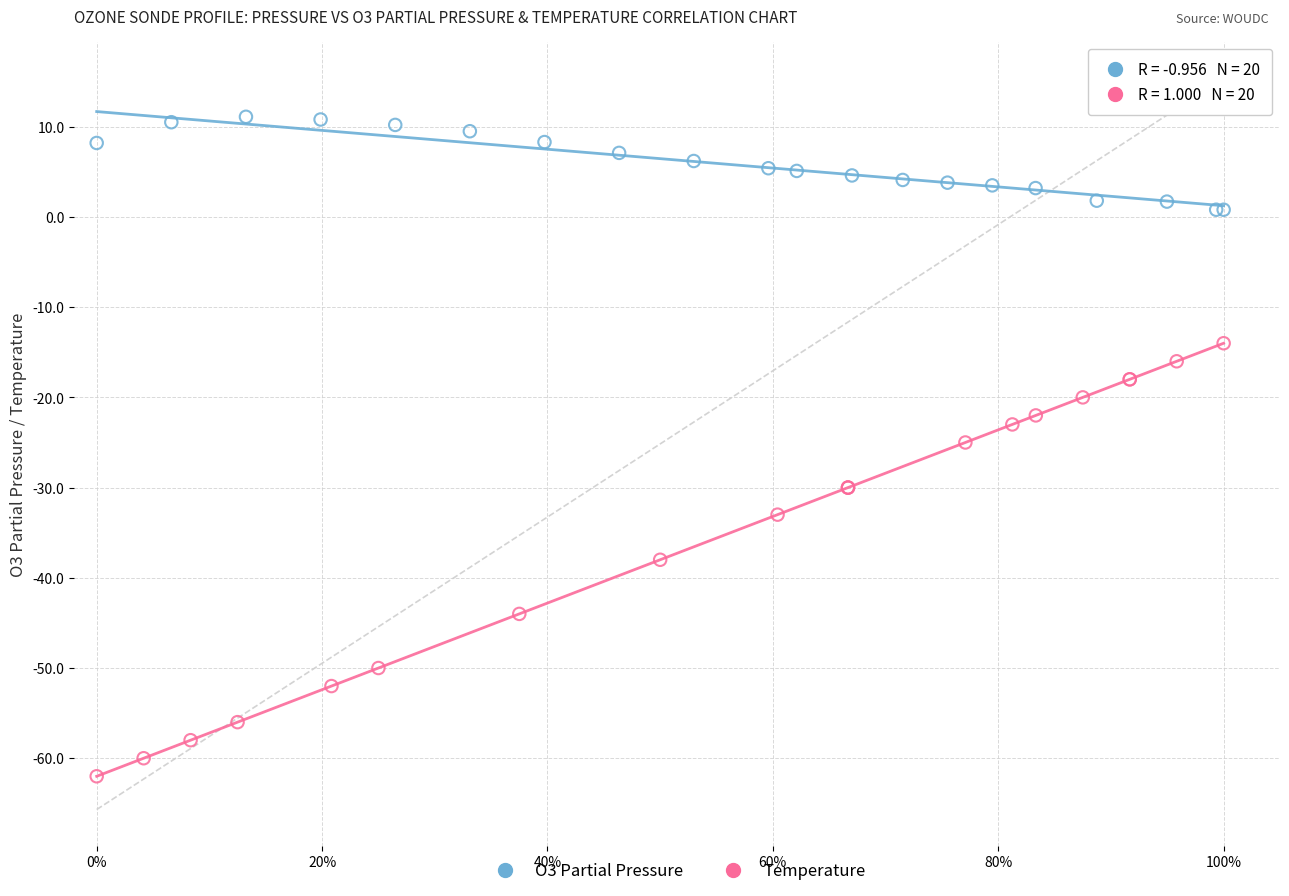

Which series has the widest spread of Y values?

Temperature